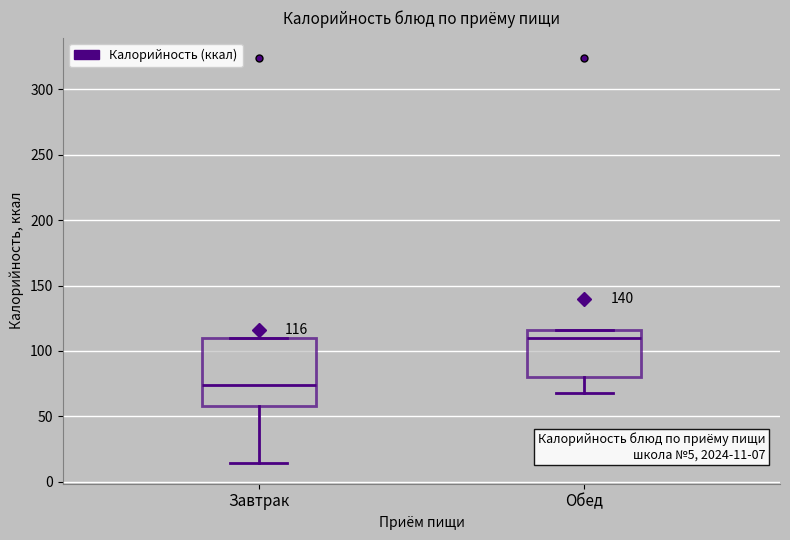

Which box's median line is the lowest?

Завтрак